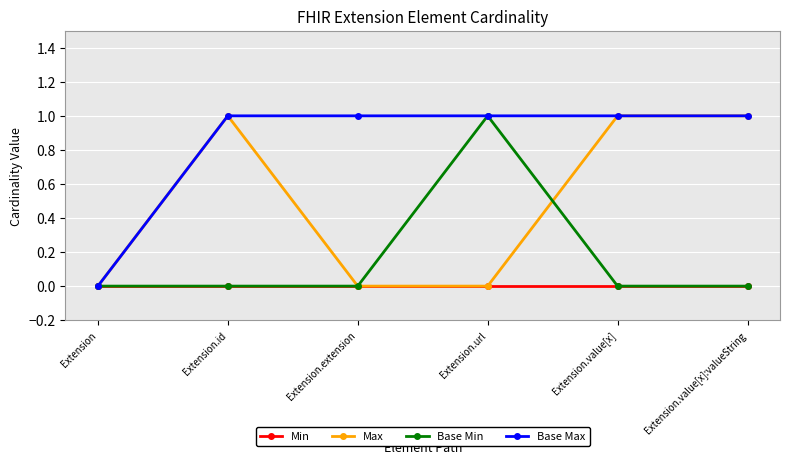

Reading right to left, transcribe all the data shown in this chart.

Min: Extension.value[x]:valueString=0	Extension.value[x]=0	Extension.url=0	Extension.extension=0	Extension.id=0	Extension=0
Max: Extension.value[x]:valueString=1	Extension.value[x]=1	Extension.url=0	Extension.extension=0	Extension.id=1	Extension=0
Base Min: Extension.value[x]:valueString=0	Extension.value[x]=0	Extension.url=1	Extension.extension=0	Extension.id=0	Extension=0
Base Max: Extension.value[x]:valueString=1	Extension.value[x]=1	Extension.url=1	Extension.extension=1	Extension.id=1	Extension=0